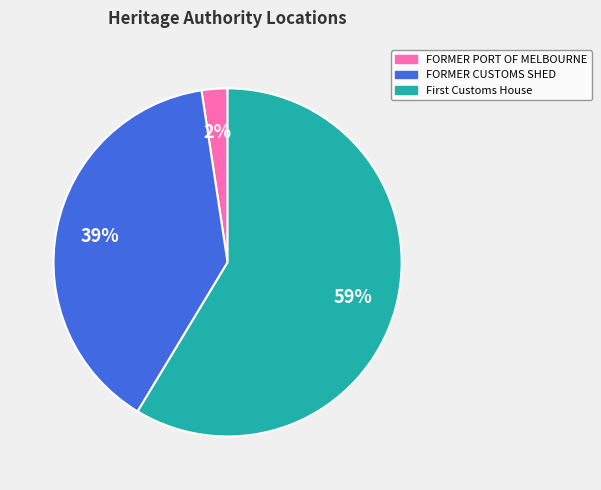

Which has a higher value, FORMER CUSTOMS SHED or FORMER PORT OF MELBOURNE?

FORMER CUSTOMS SHED